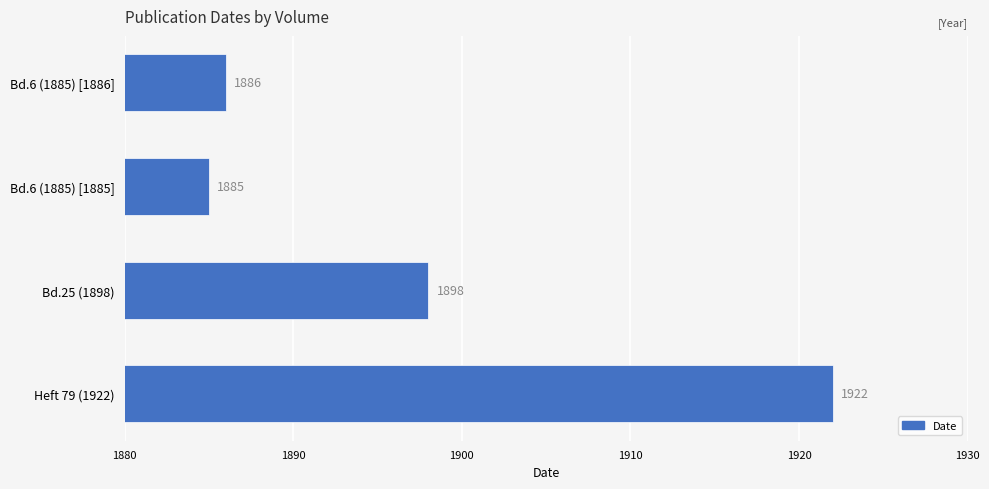

What is the change in value from Bd.6 (1885) [1885] to Bd.25 (1898)?

+13